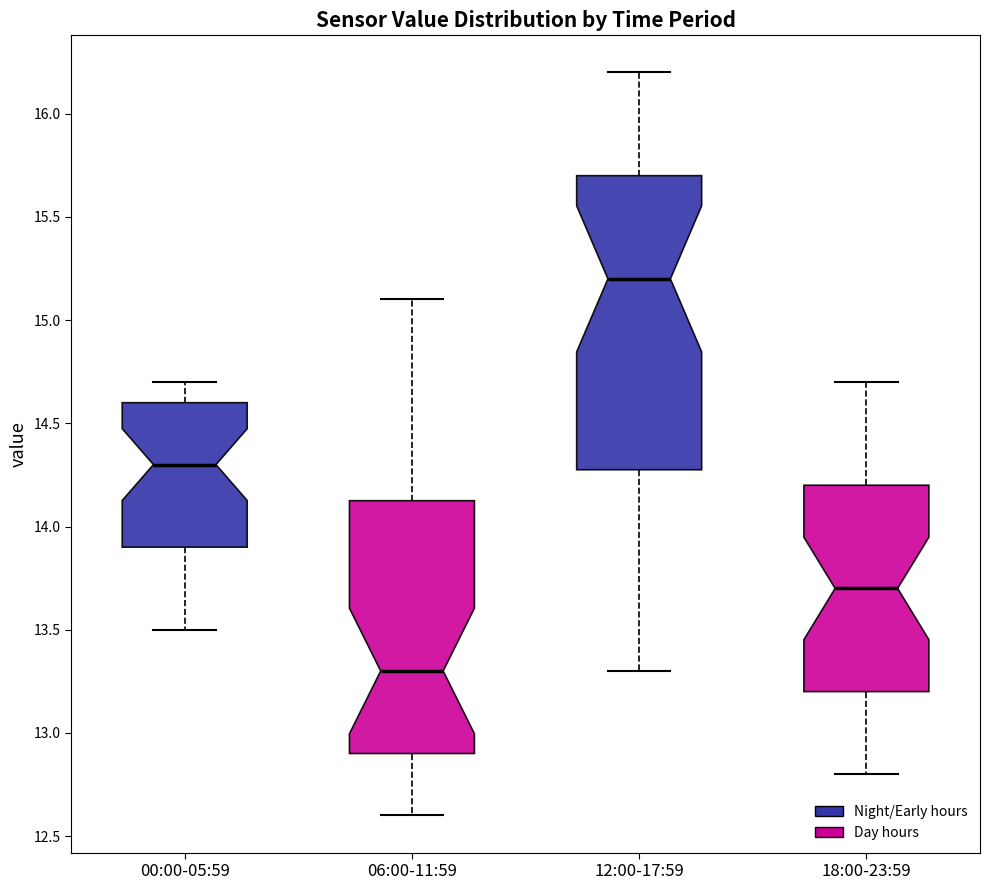

Reading left to right, transcribe this box plot: for each box, give where its median line is, the range the box spans, and where its two whiskers end, as read against the y-axis. The values are not printed on the chart, so give them approximately, as read against the axis.

00:00-05:59: median 14.30, box 13.90 to 14.60, whiskers 13.50 to 14.70
06:00-11:59: median 13.30, box 12.90 to 14.15, whiskers 12.60 to 15.10
12:00-17:59: median 15.20, box 14.30 to 15.70, whiskers 13.30 to 16.20
18:00-23:59: median 13.70, box 13.20 to 14.20, whiskers 12.80 to 14.70